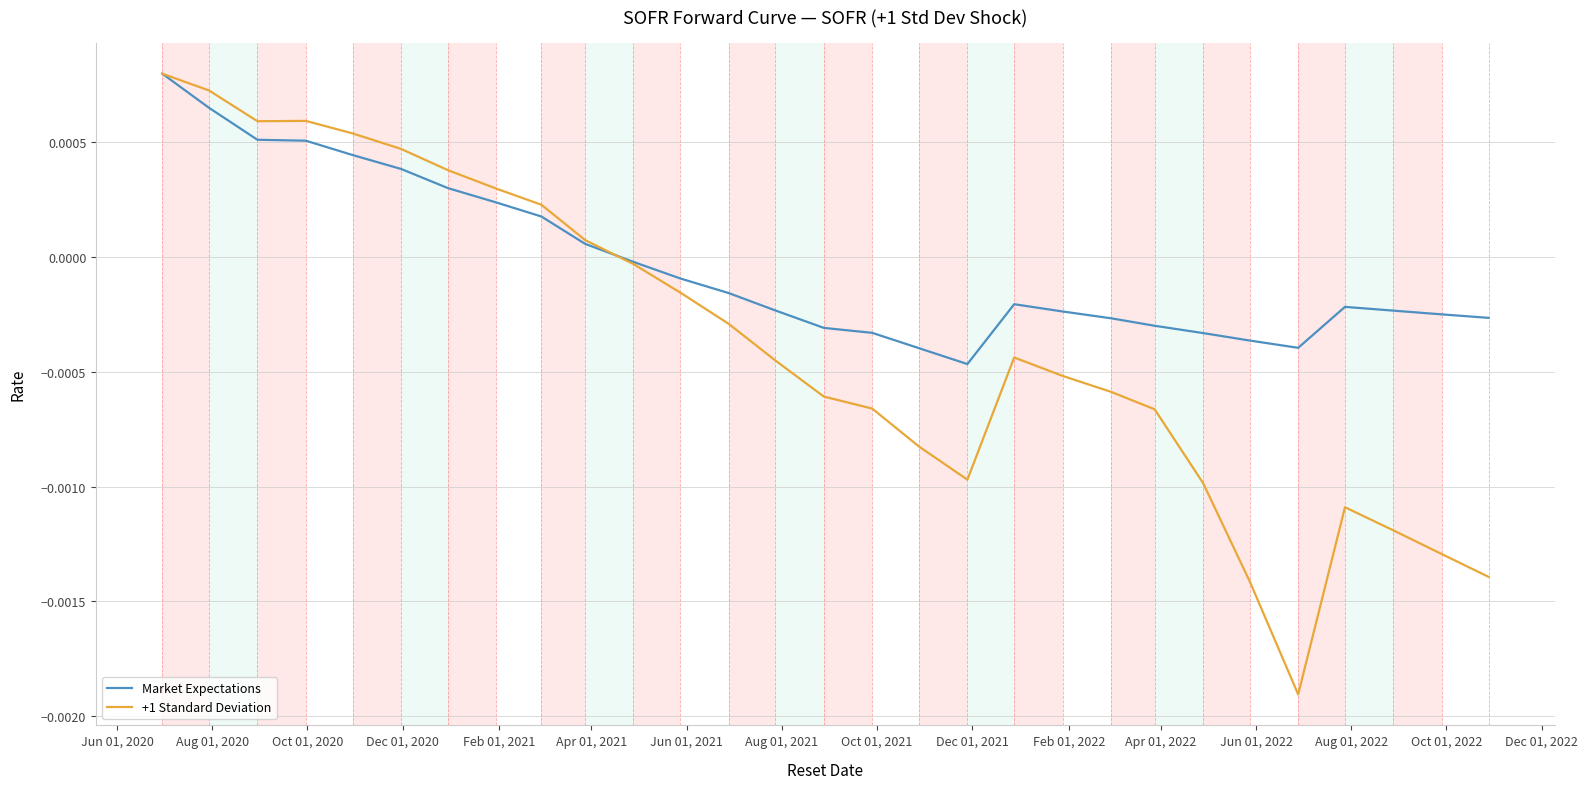

How many categories are shown in the chart?

29